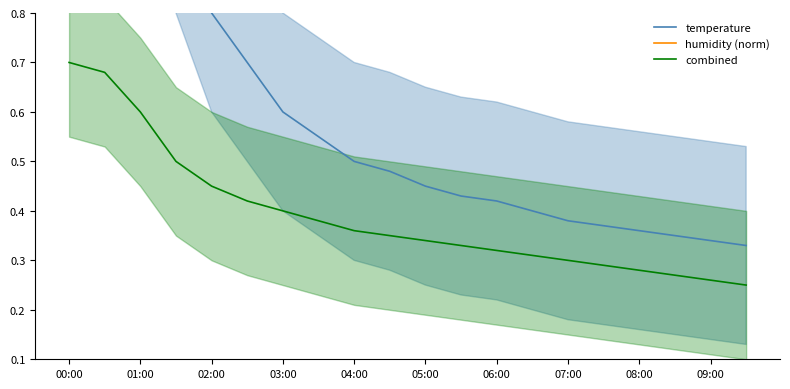

Does the chart display data point markers on the line(s)?

No